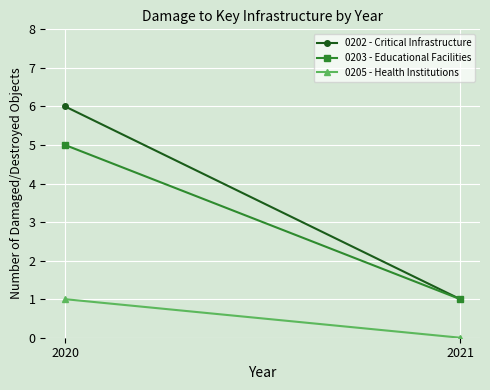

What is the difference between the maximum and minimum values in the 0203 - Educational Facilities series?

4